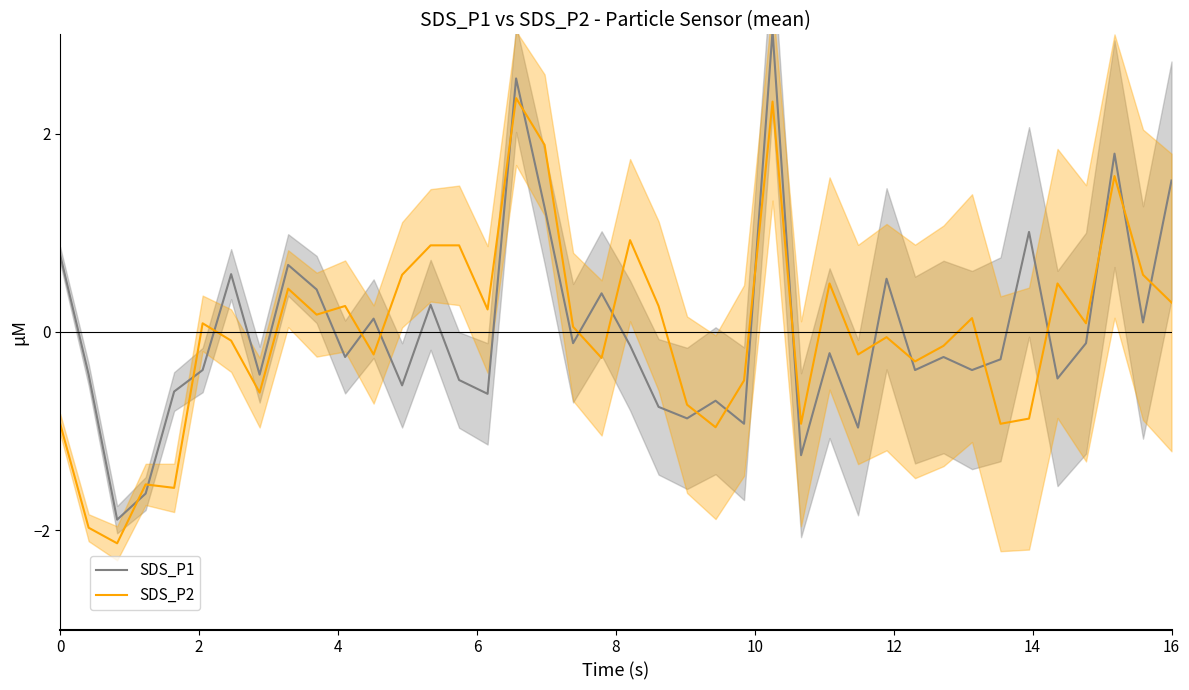

True or false: SDS_P2 has more than 1 interior local peaks.

True